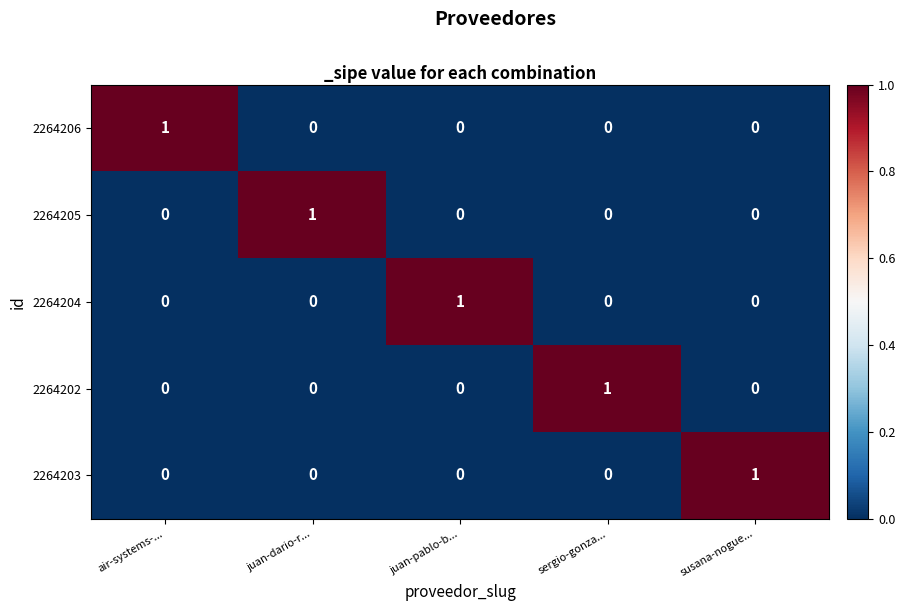

Which category has the highest value in the 2264205 series?

juan-dario-r...